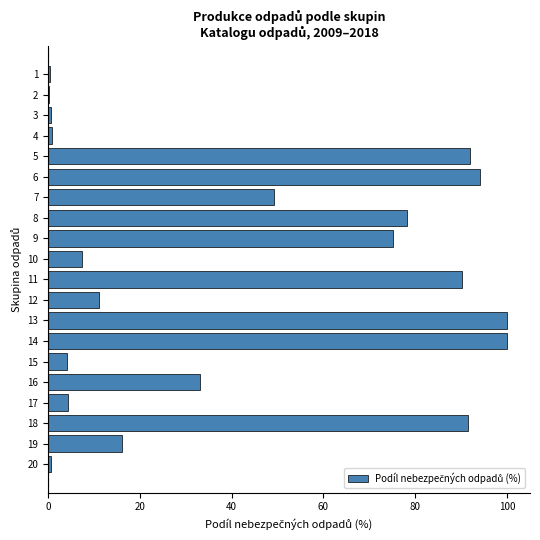

What is the maximum value shown in the chart?

100.0